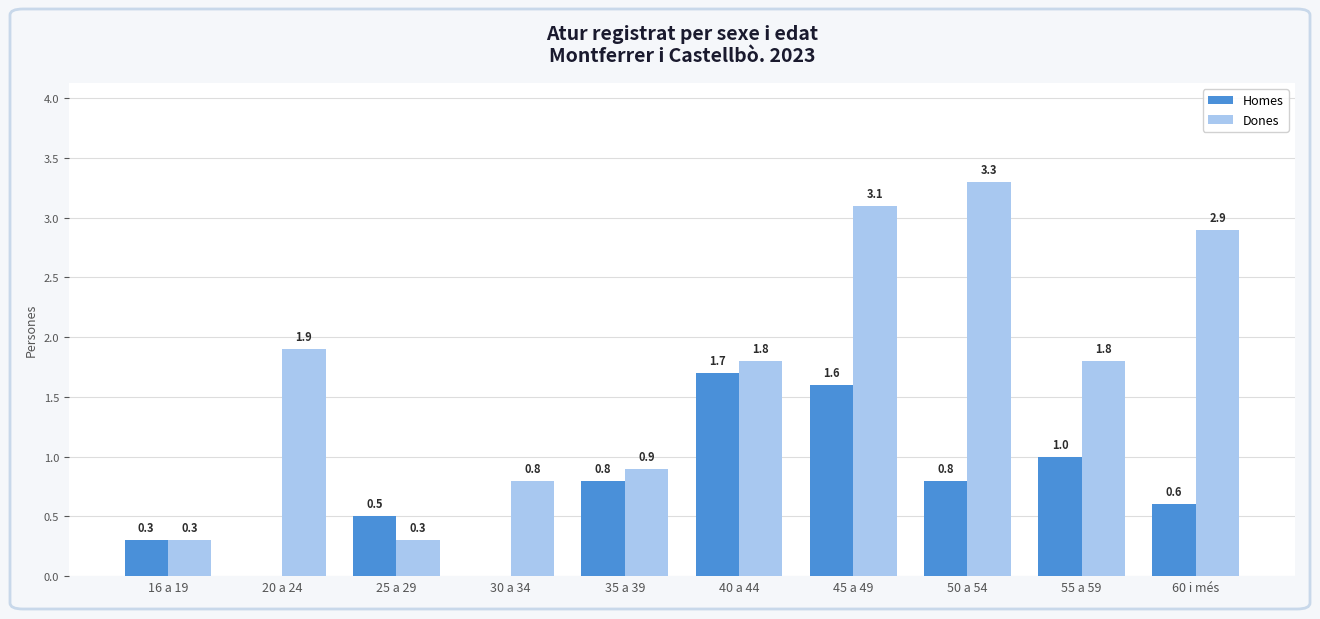

Where is Dones nearest to the value 1?

35 a 39